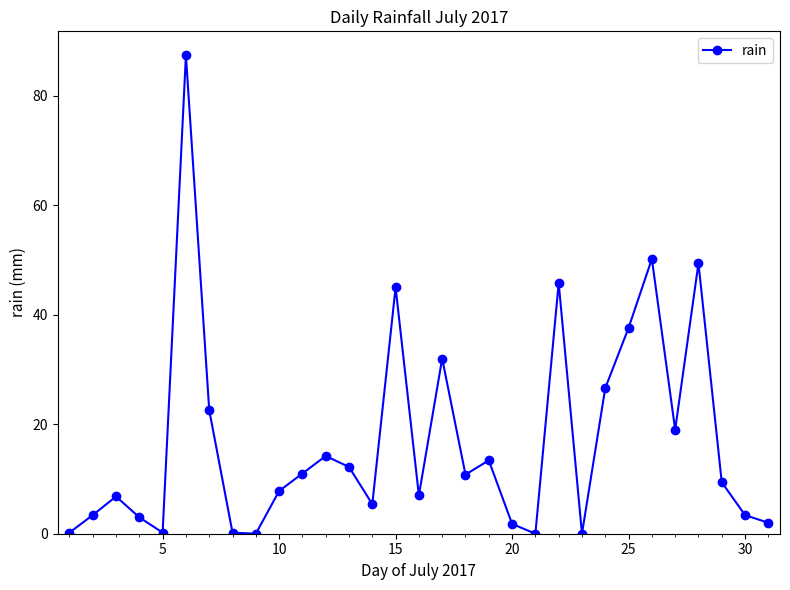

What is the average value?

17.0